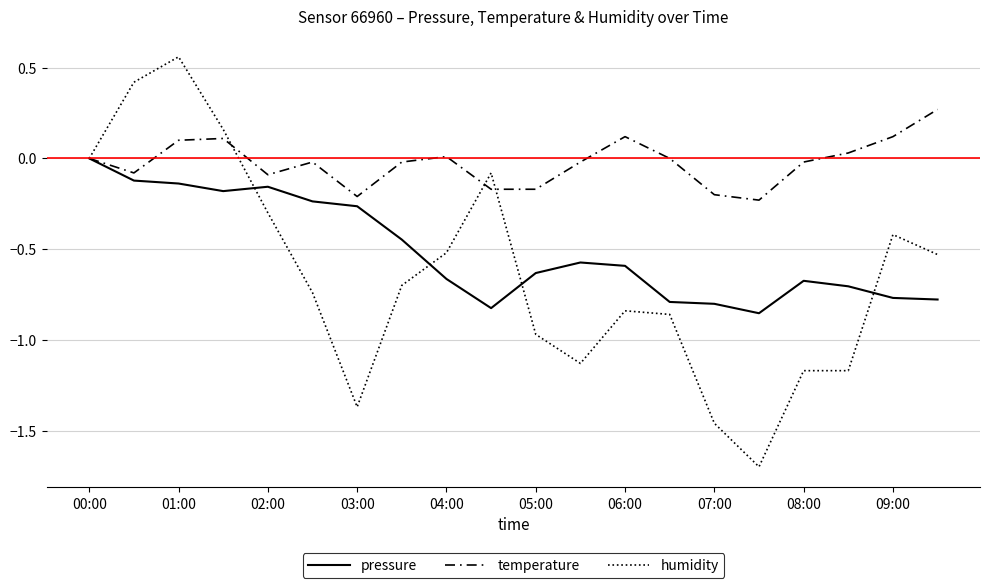

List the series in order of their peak value, lowest first.

pressure, temperature, humidity